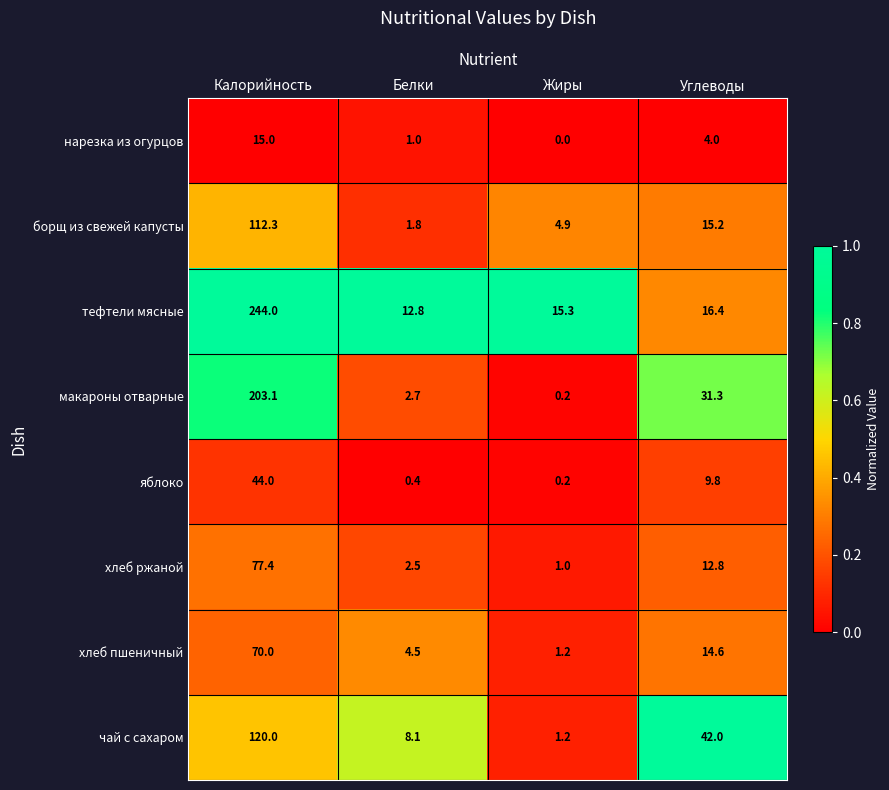

Which series has the largest total across all categories?

тефтели мясные